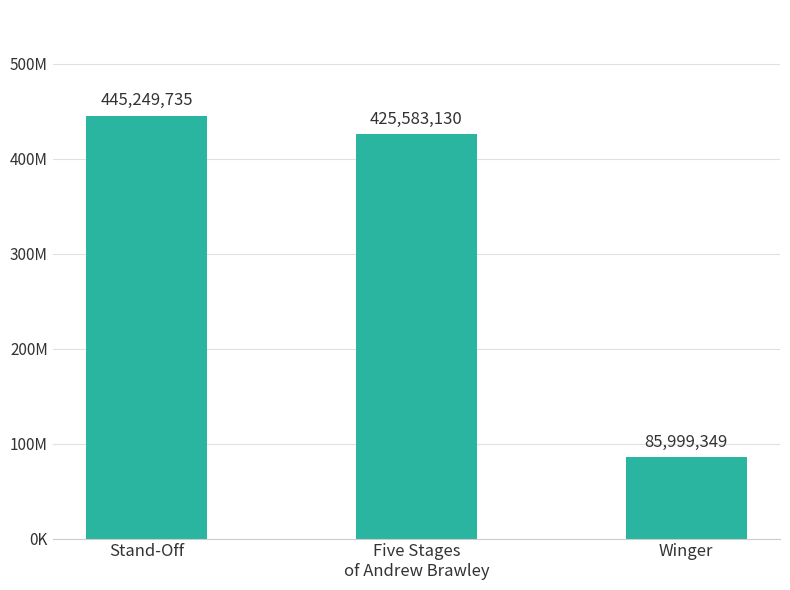

Does the chart contain any negative values?

No